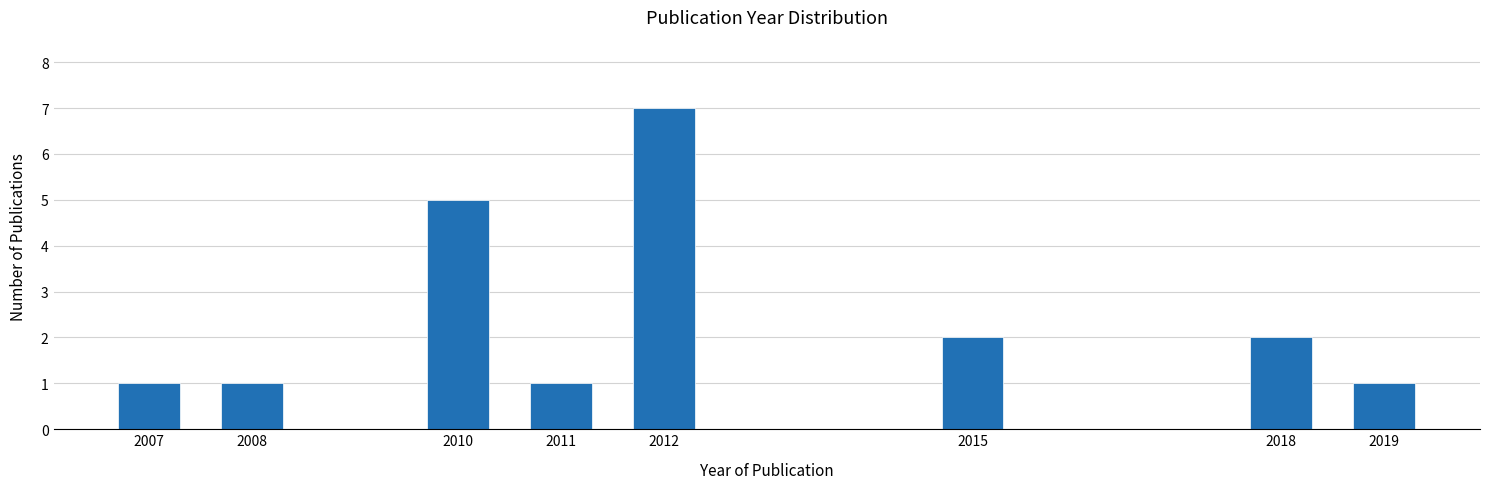

Reading left to right, list all the values displayed in this chart.

1	1	5	1	7	2	2	1